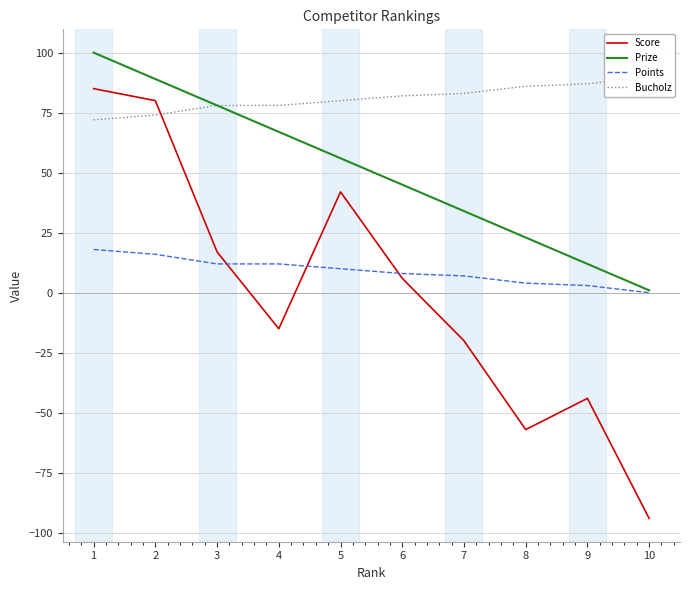

What is the spread (max minus min) of values at 3?

66